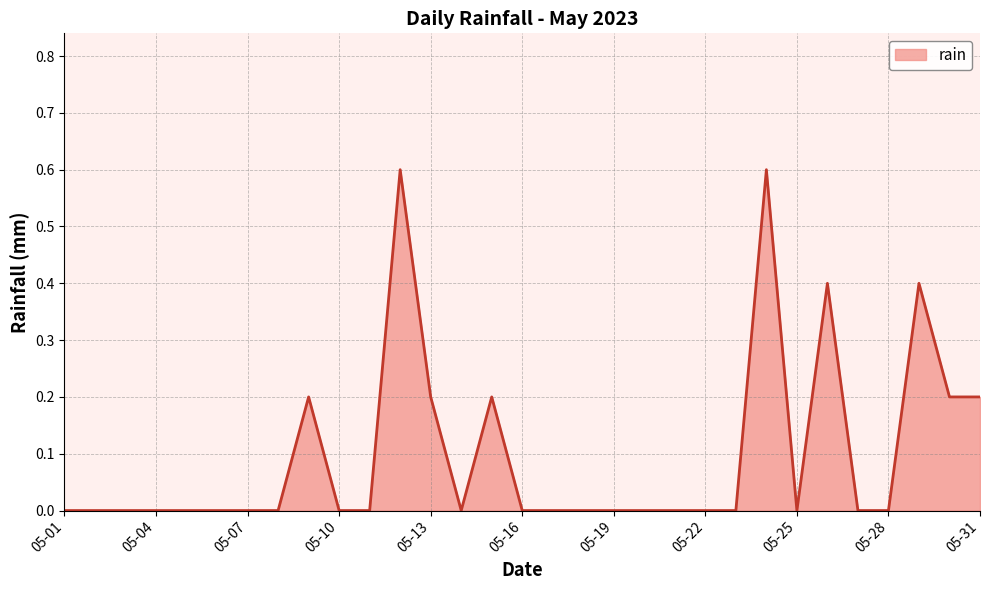

How many lines are shown in the chart?

1